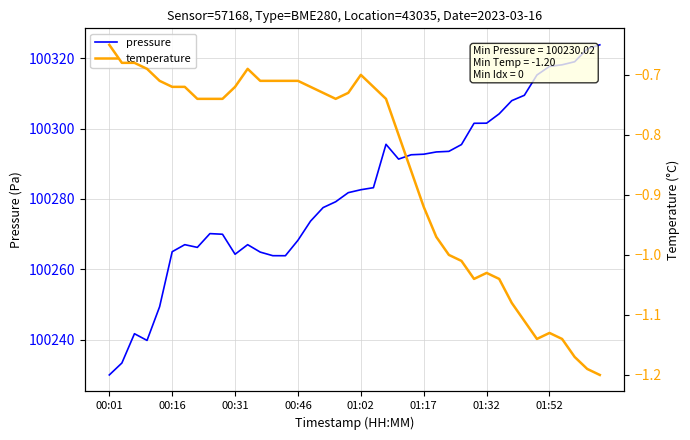

What is the spread (max minus min) of values at 29?

100302.5